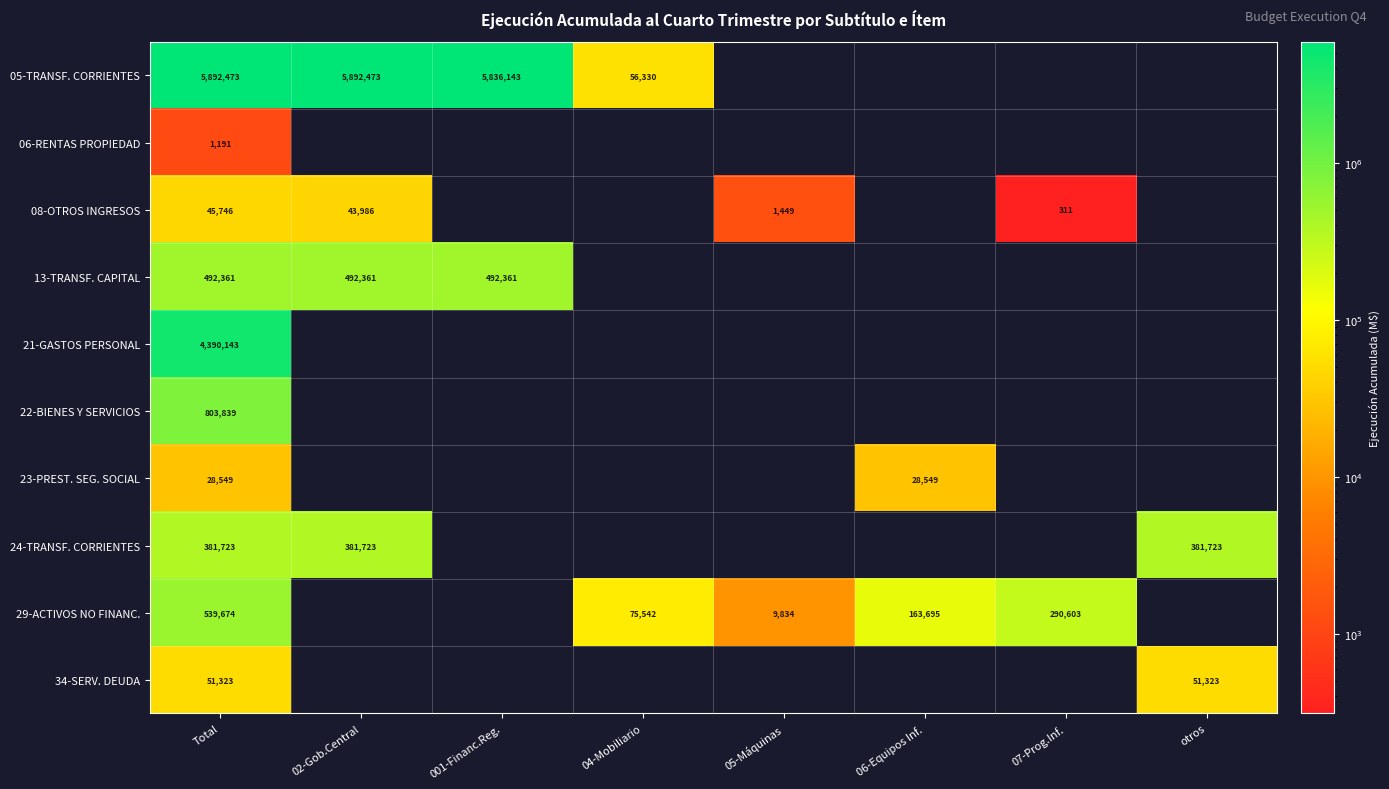

At which category is the sum across all series the highest?

Total